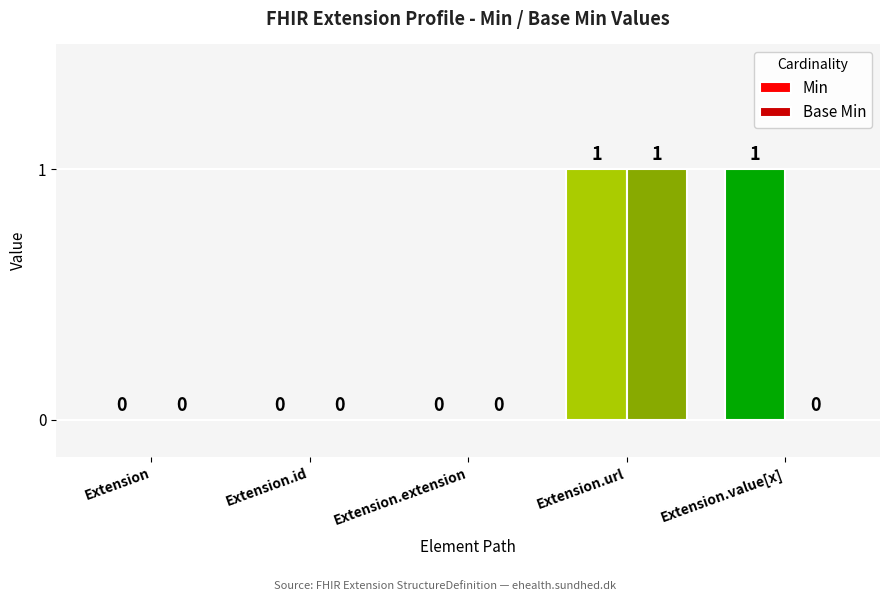

How many Min values are between 0 and 1?

5